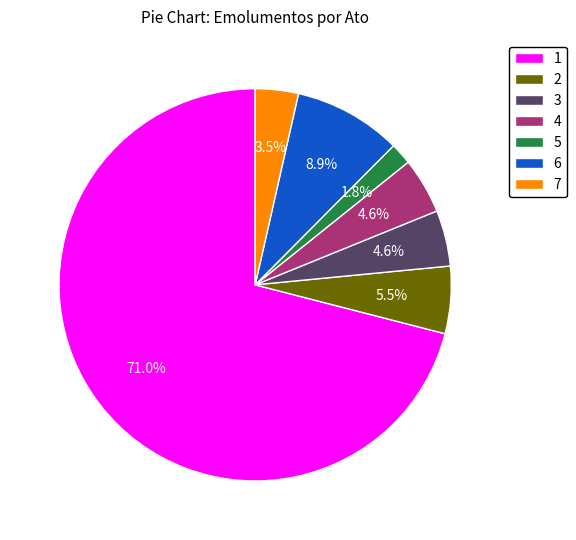

Count the number of slices in the pie.

7